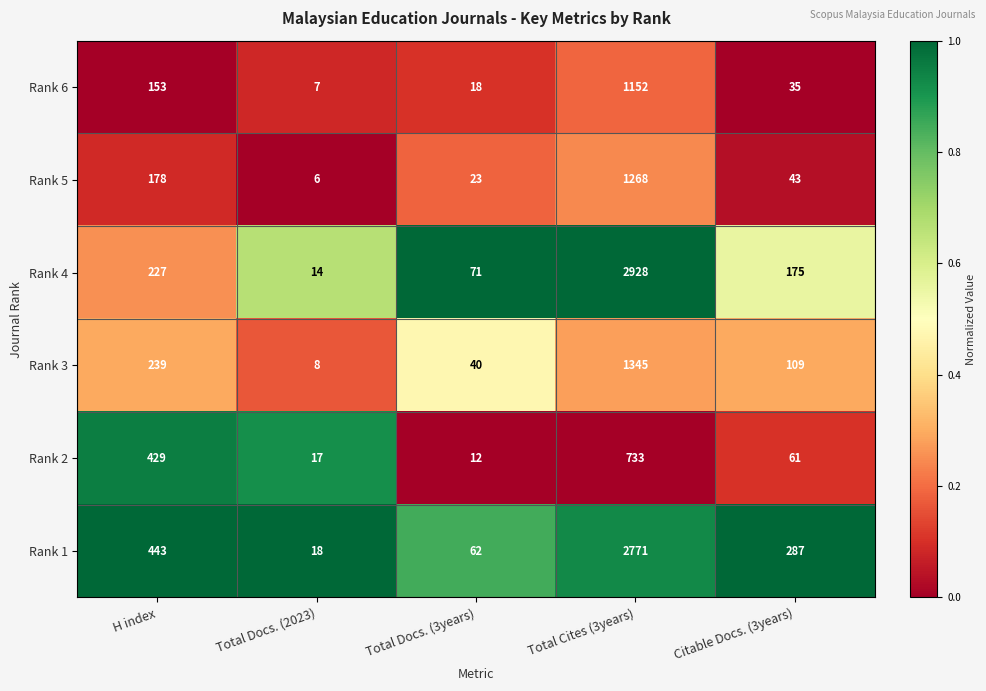

At which category is the sum across all series the highest?

Total Cites (3years)